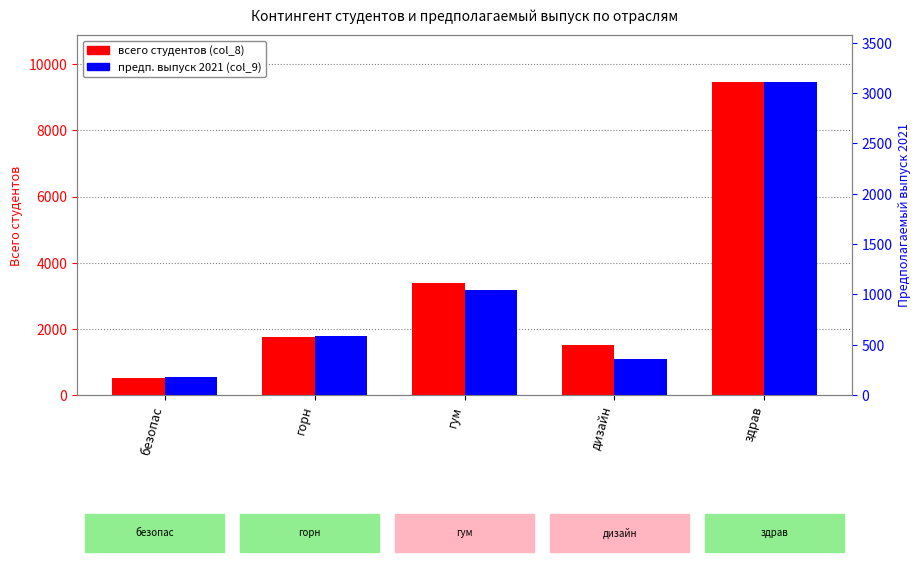

Is it true that предп. выпуск 2021 (col_9) equals 180 at безопас?

True